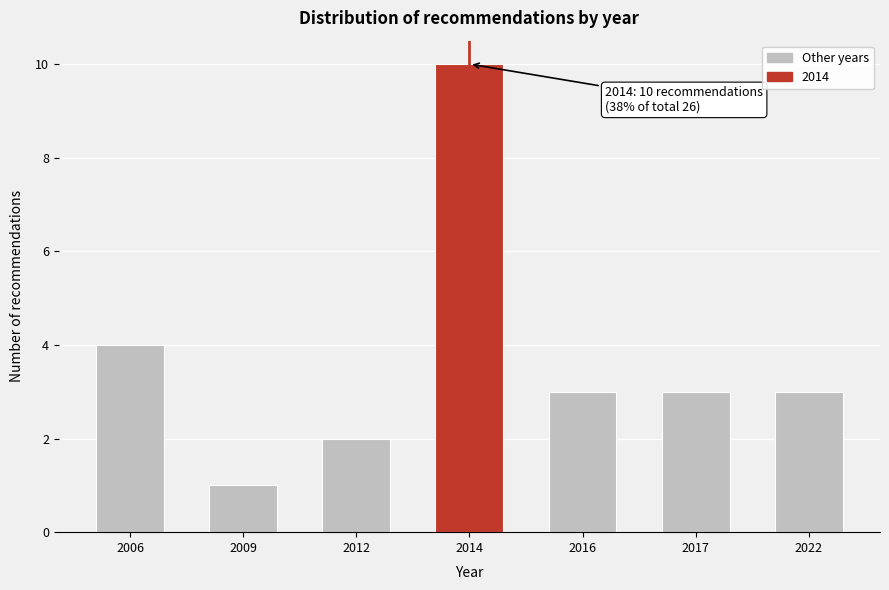

Reading left to right, what are all the values shown in this chart?

4	1	2	10	3	3	3